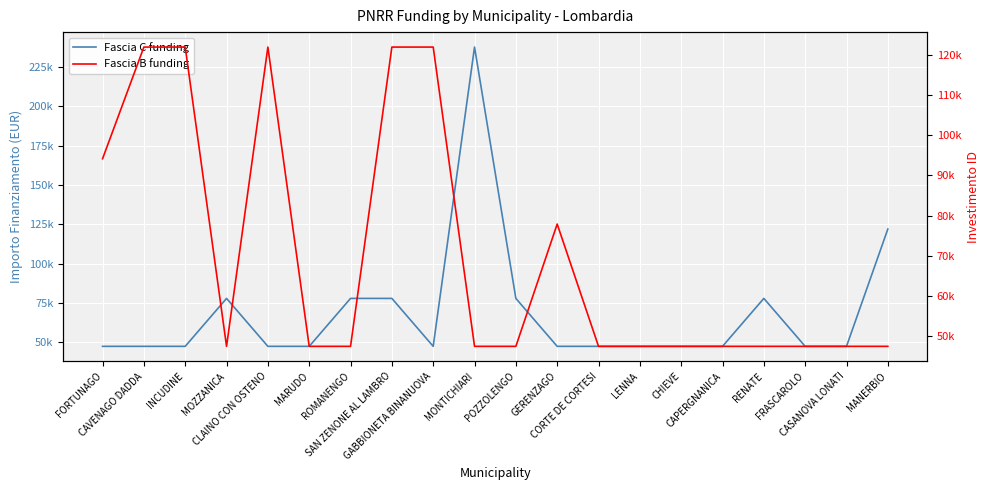

Where is Fascia B funding nearest to the value 84709?

GERENZAGO